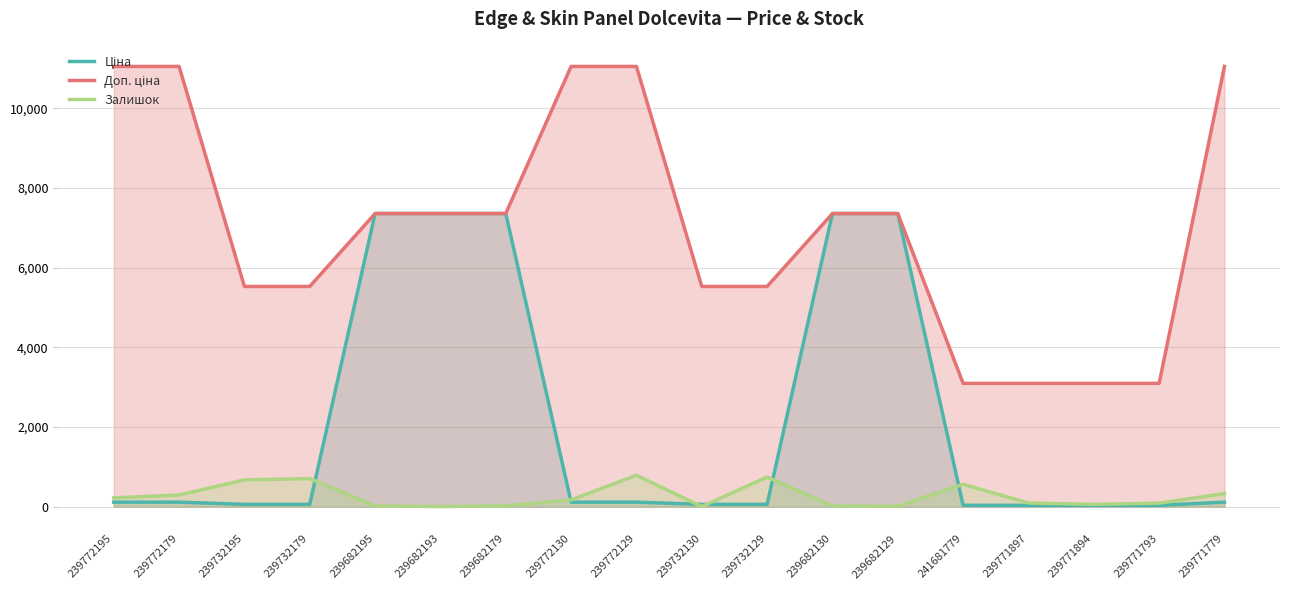

What is the label of the 6th point from the right?

239682129